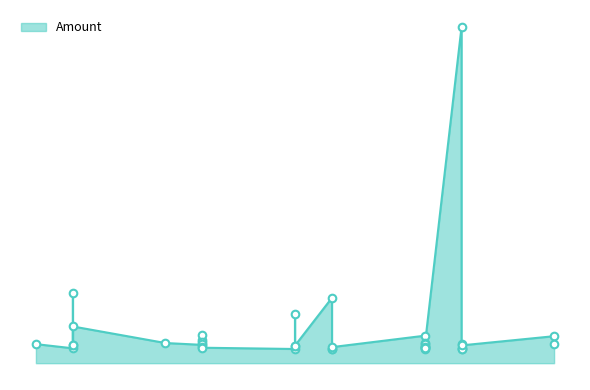

Between 38 and 16, which is larger?

16